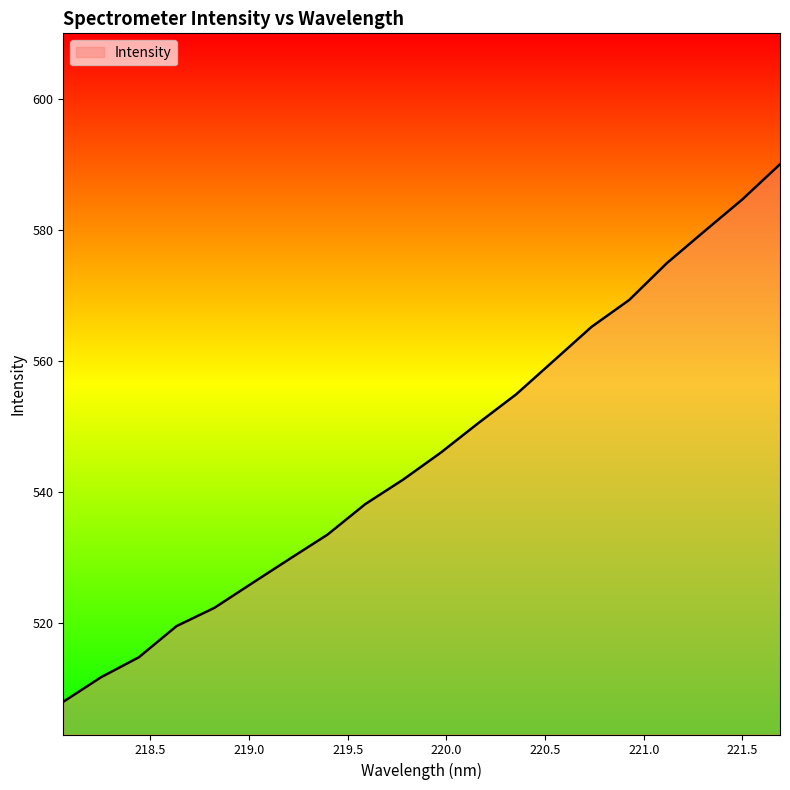

What is the smallest value displayed?

507.9